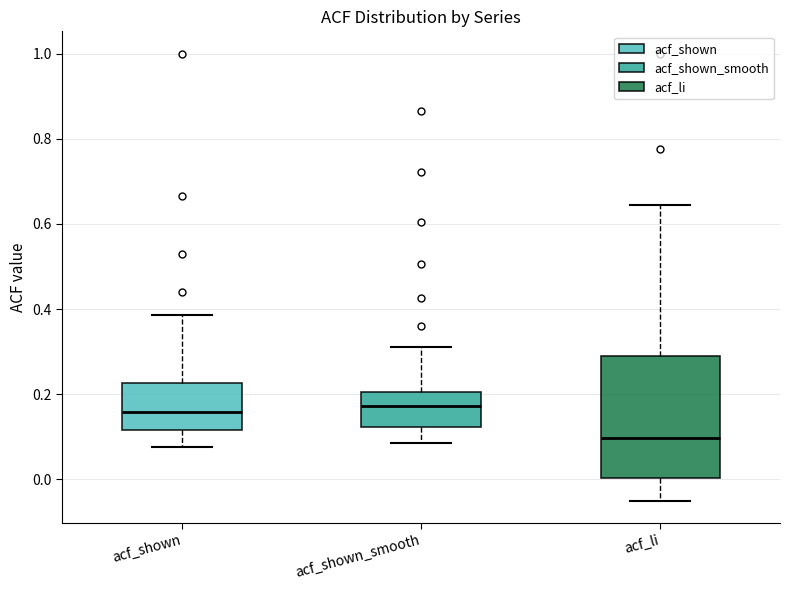

Reading left to right, read every box against the y-axis: the position of its median line, the range the box covers, and the ends of its whiskers. The values are not printed on the chart, so give them approximately, as read against the axis.

acf_shown: median 0.16, box 0.12 to 0.22, whiskers 0.08 to 0.38
acf_shown_smooth: median 0.18, box 0.12 to 0.20, whiskers 0.08 to 0.32
acf_li: median 0.10, box 0.00 to 0.30, whiskers -0.04 to 0.64